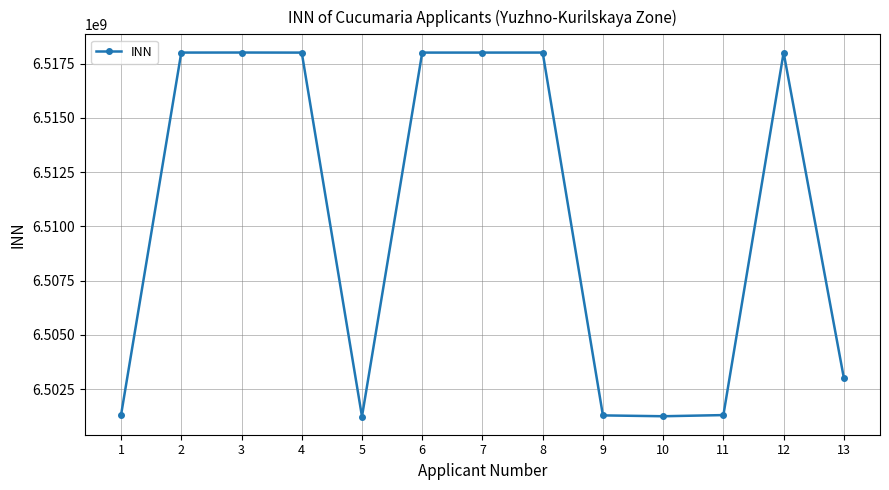

True or false: the data has more than 0 interior local peaks.

True